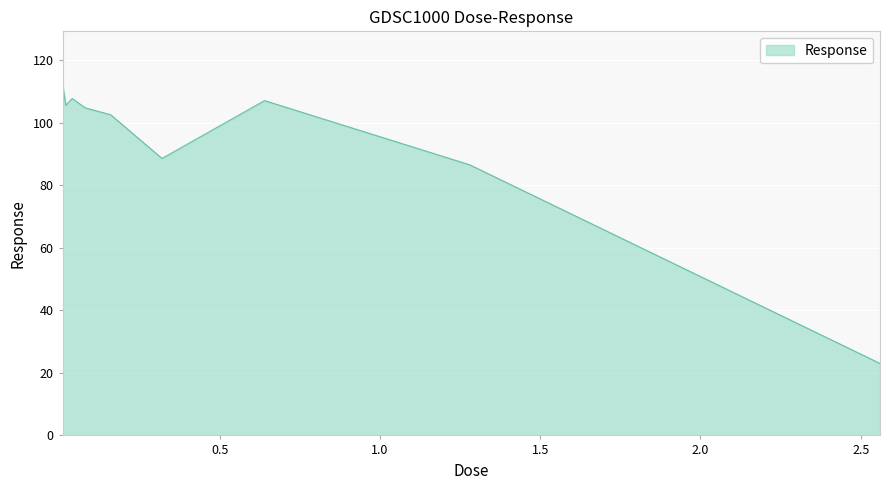

How many lines are shown in the chart?

1